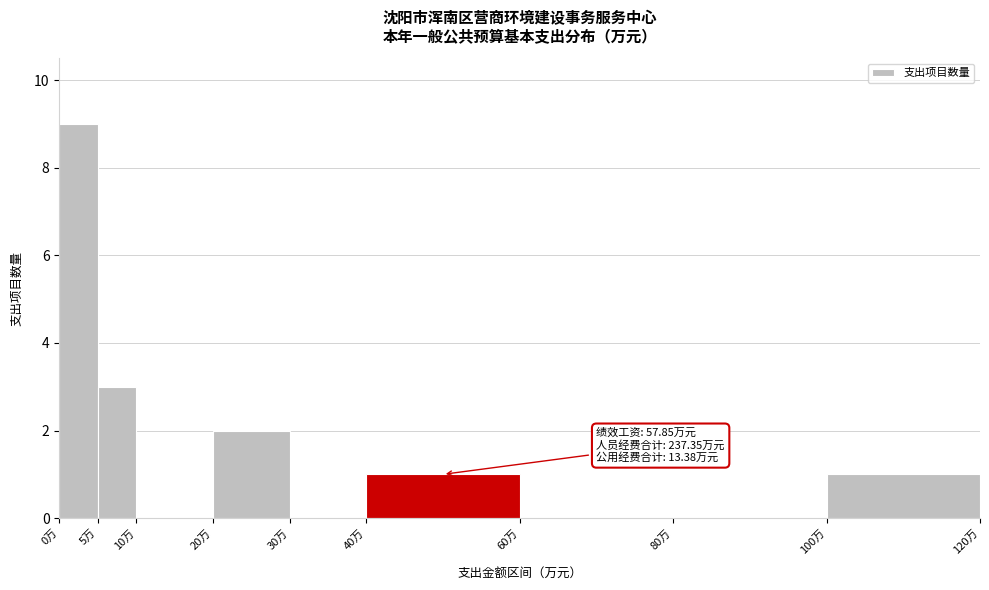

Over which range of the x-axis is the bar tallest?

0 to 5